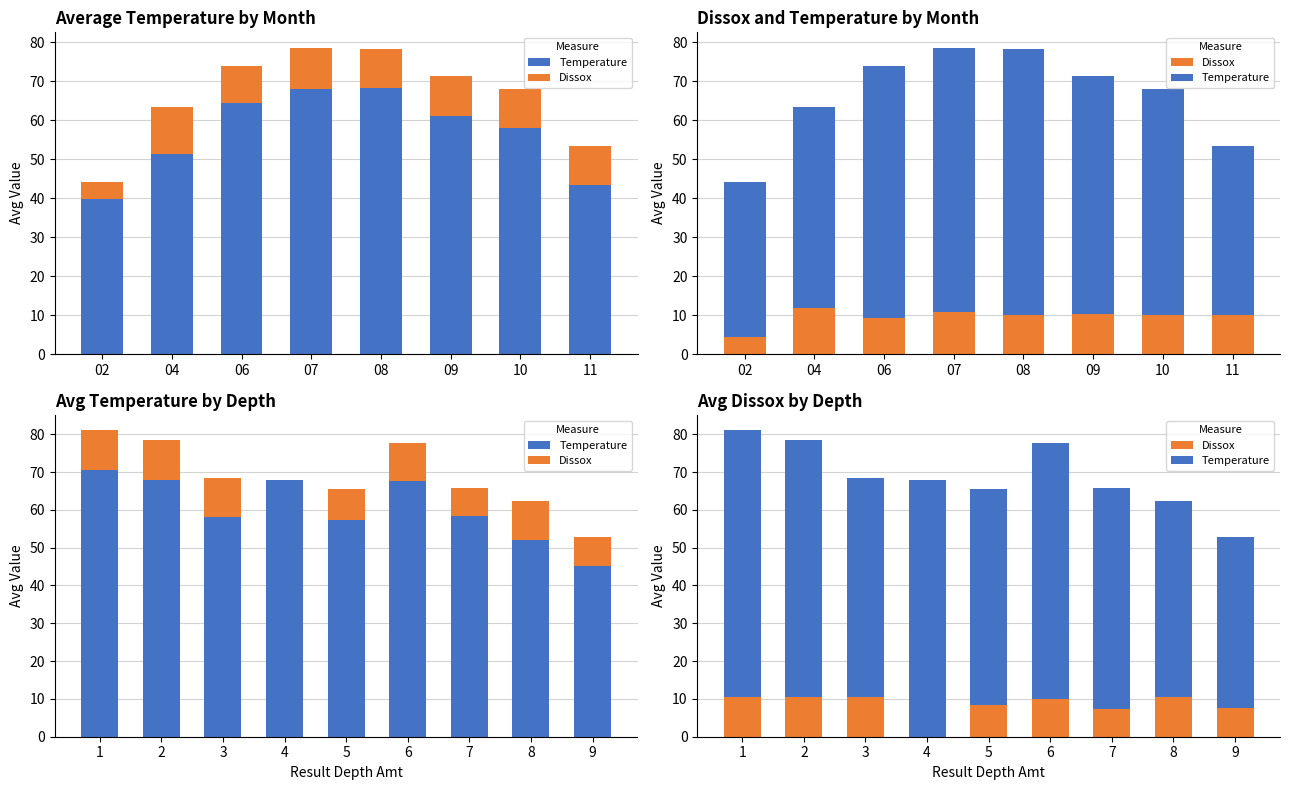

Reading right to left, what are all the values shown in this chart?

Temperature: 45.1	51.9	58.5	67.7	57.2	67.8	58.1	68.0	70.4
Dissox: 7.7	10.4	7.4	9.9	8.4	0.0	10.4	10.4	10.6